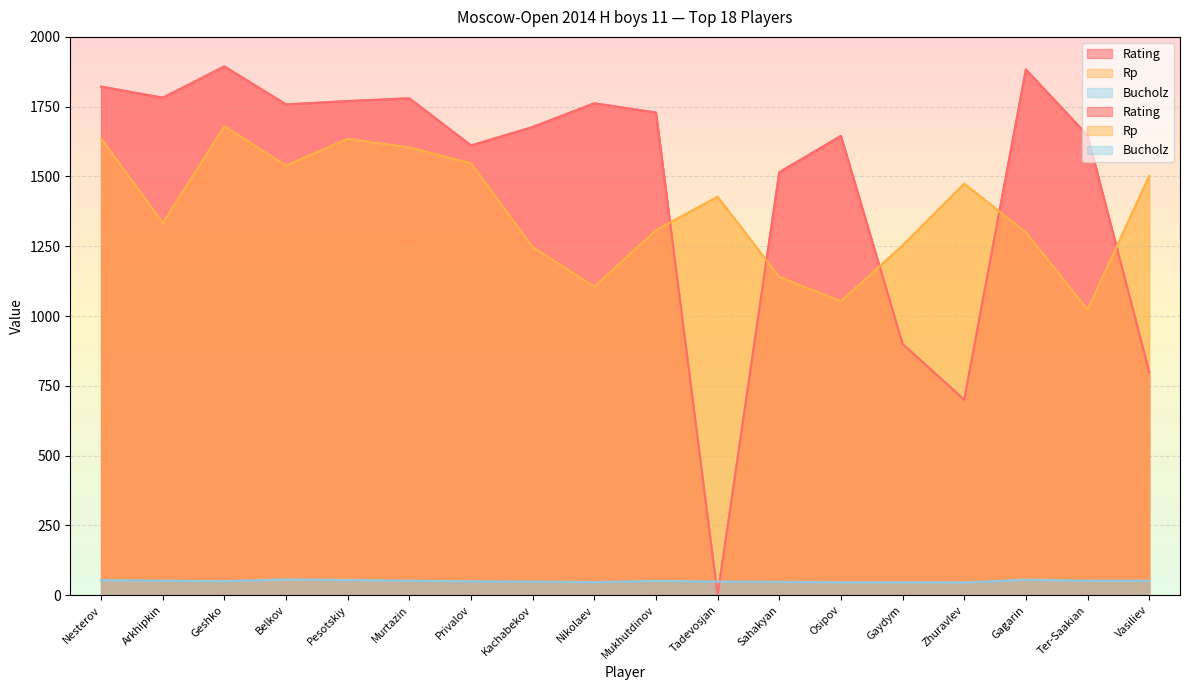

At how many categories does at least one series exceed 921?

18